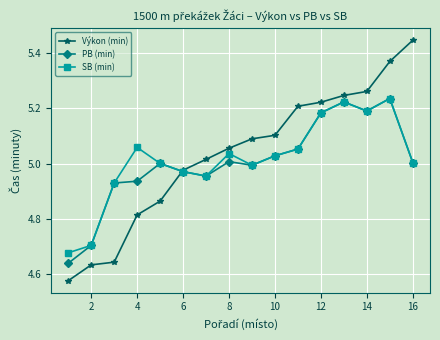

True or false: Výkon (min) has more than 2 points higher than both neighbors.

False